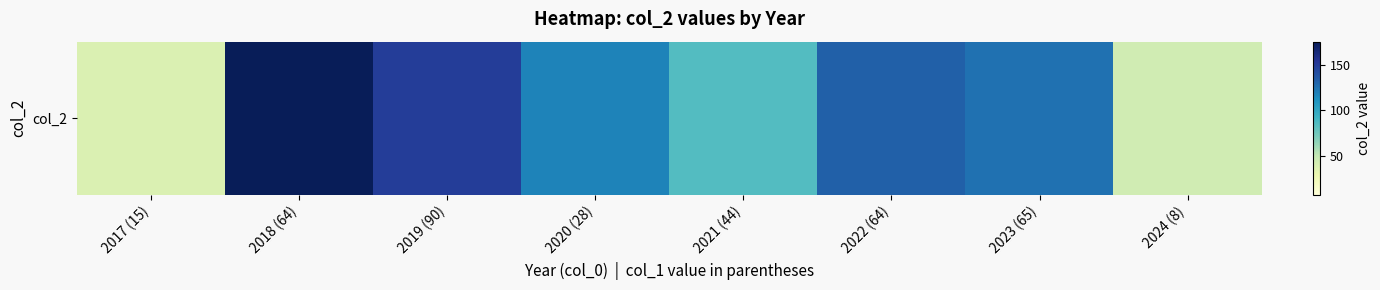

Approximately how many times larger is the value at 2020 (28) compared to 2021 (44)?

1.4